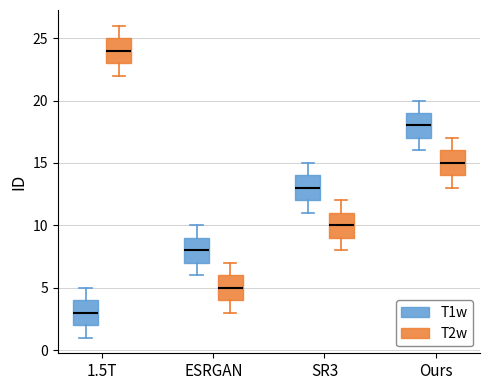

Which box has the highest median line?

1.5T (T2w)